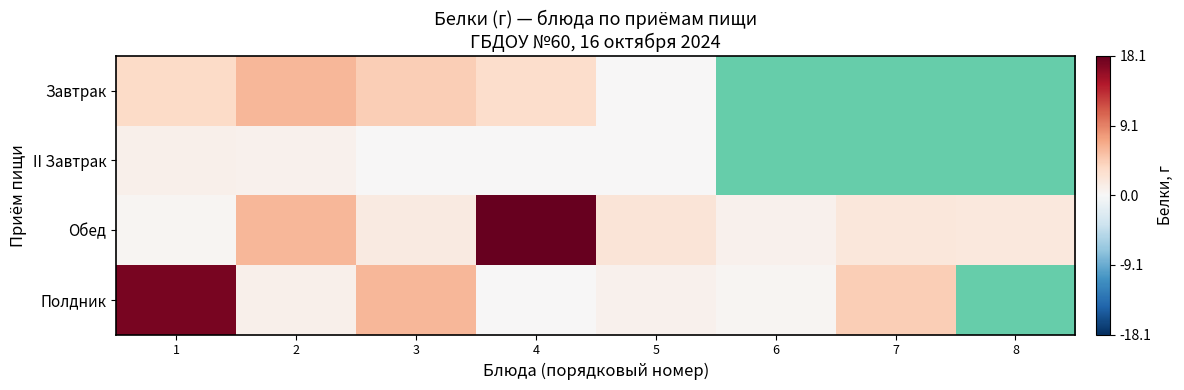

Between 8 and 1, which is larger?

1